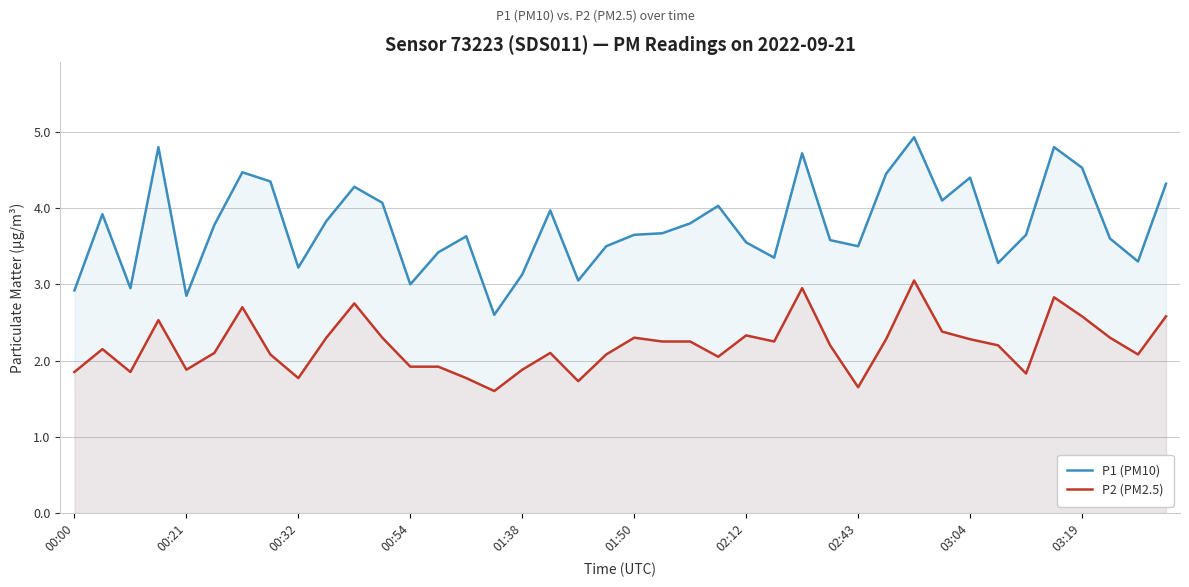

True or false: P2 (PM2.5) and P1 (PM10) cross at least once.

False